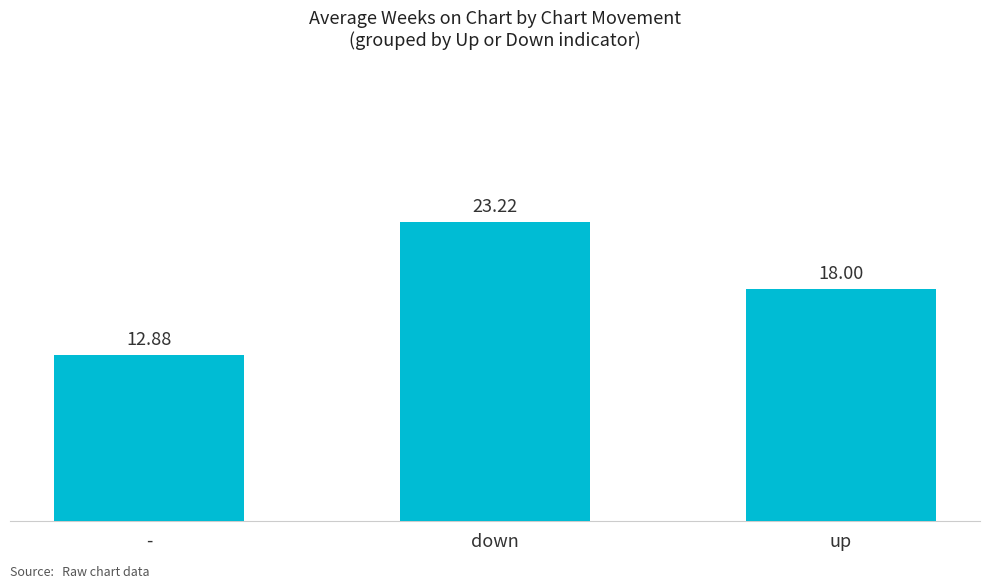

How many categories are shown in the chart?

3